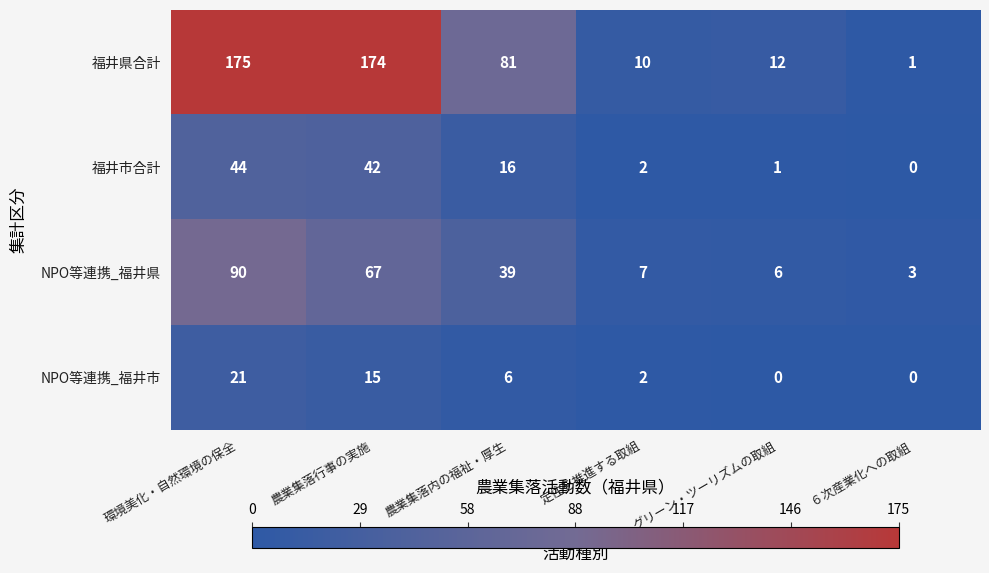

What is the difference between the maximum and second lowest values in the 福井県合計 series?

165